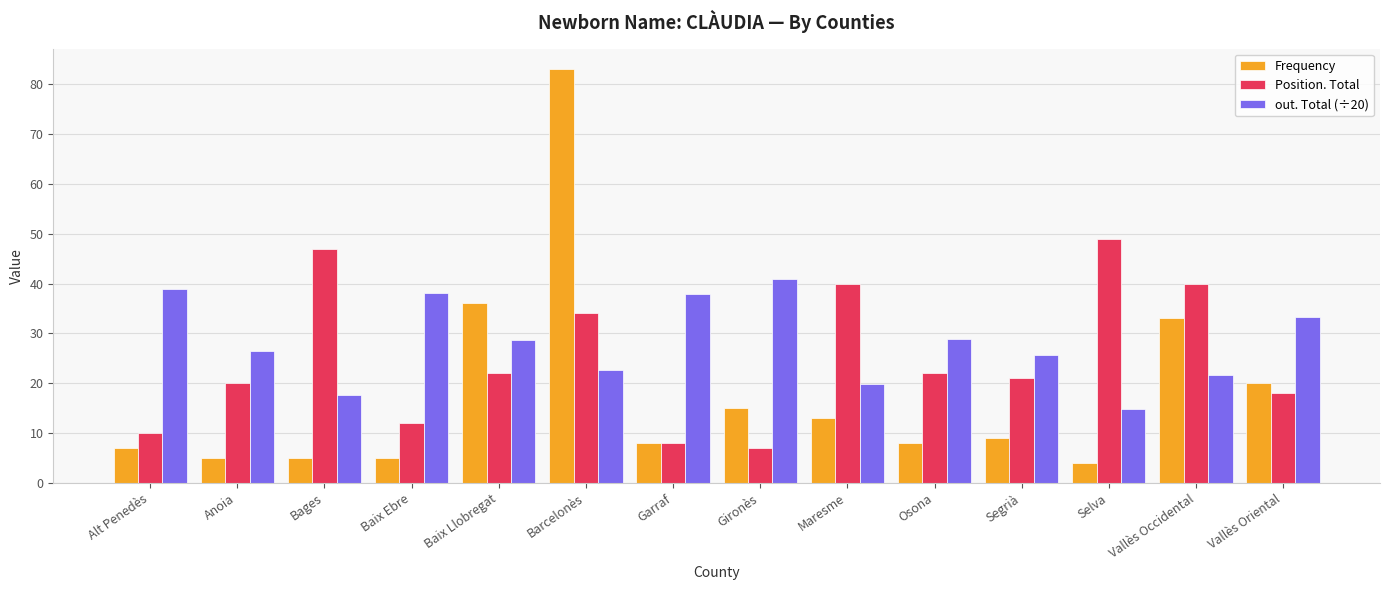

Read the Position. Total value at Alt Penedès.

10.0